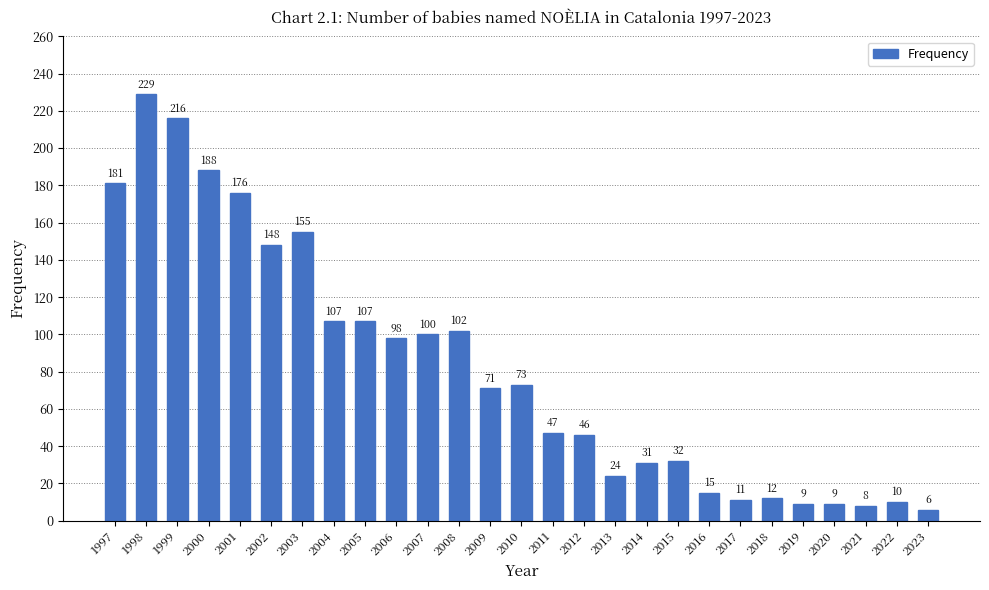

What is the value of the 8th bar from the left?

107